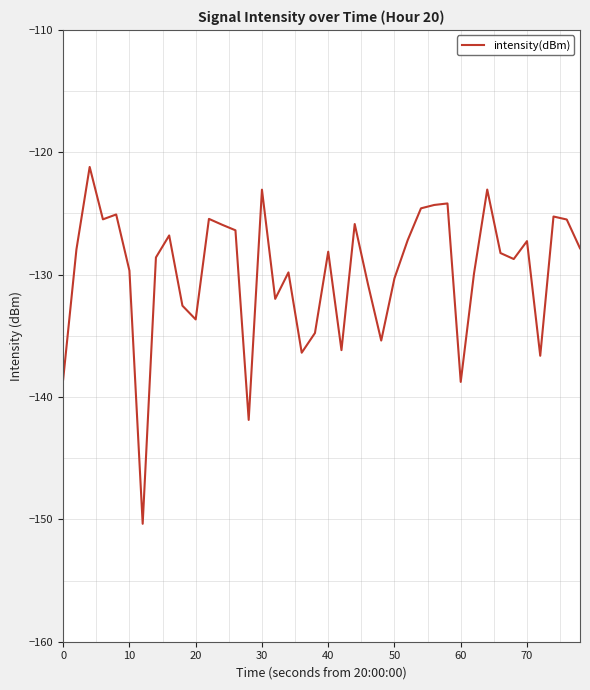

What is the maximum value shown in the chart?

-121.2